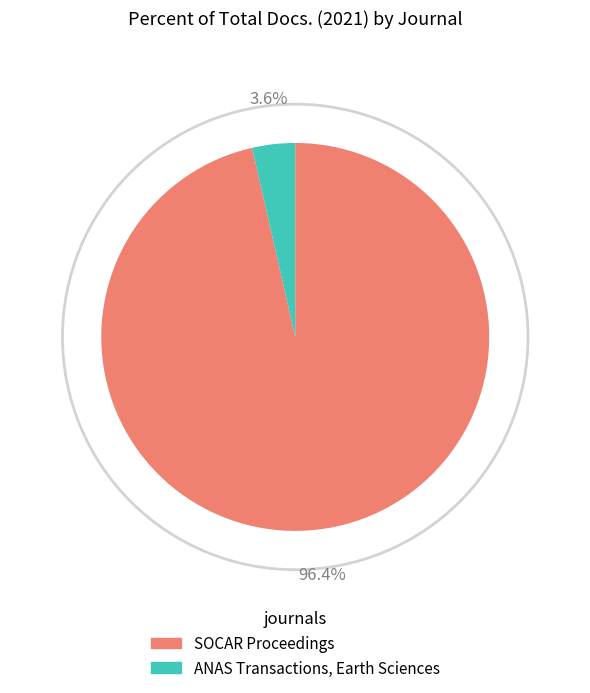

To the nearest percent, what is the difference between the ANAS Transactions, Earth Sciences and SOCAR Proceedings slice percentages?

93%